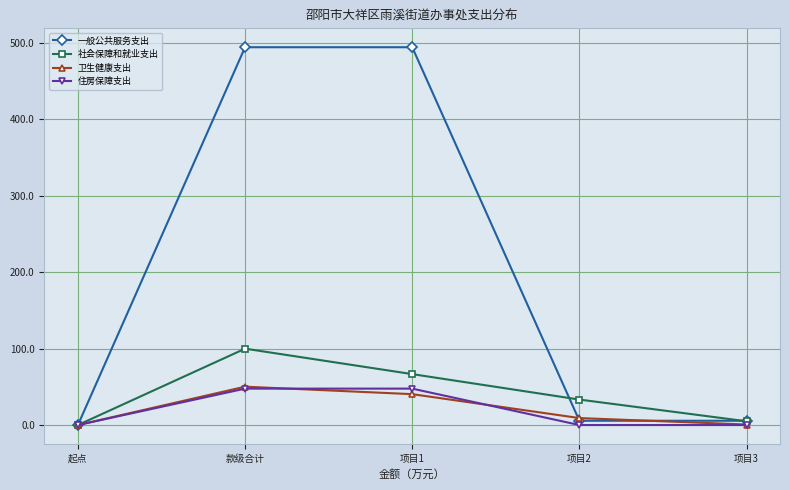

How many values in 一般公共服务支出 are above zero?

4